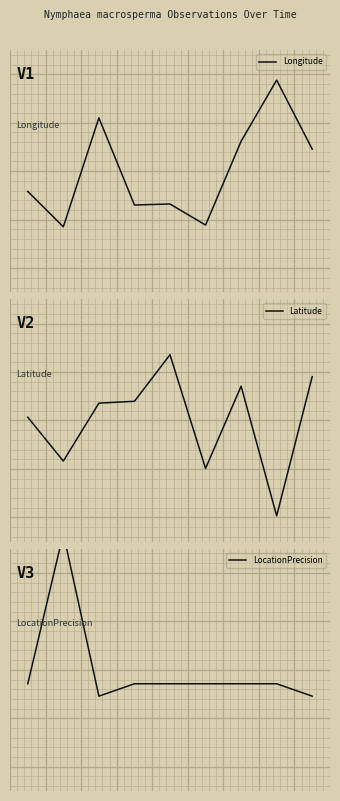

The LocationPrecision series shows -0.3 at 5. True or false?

True